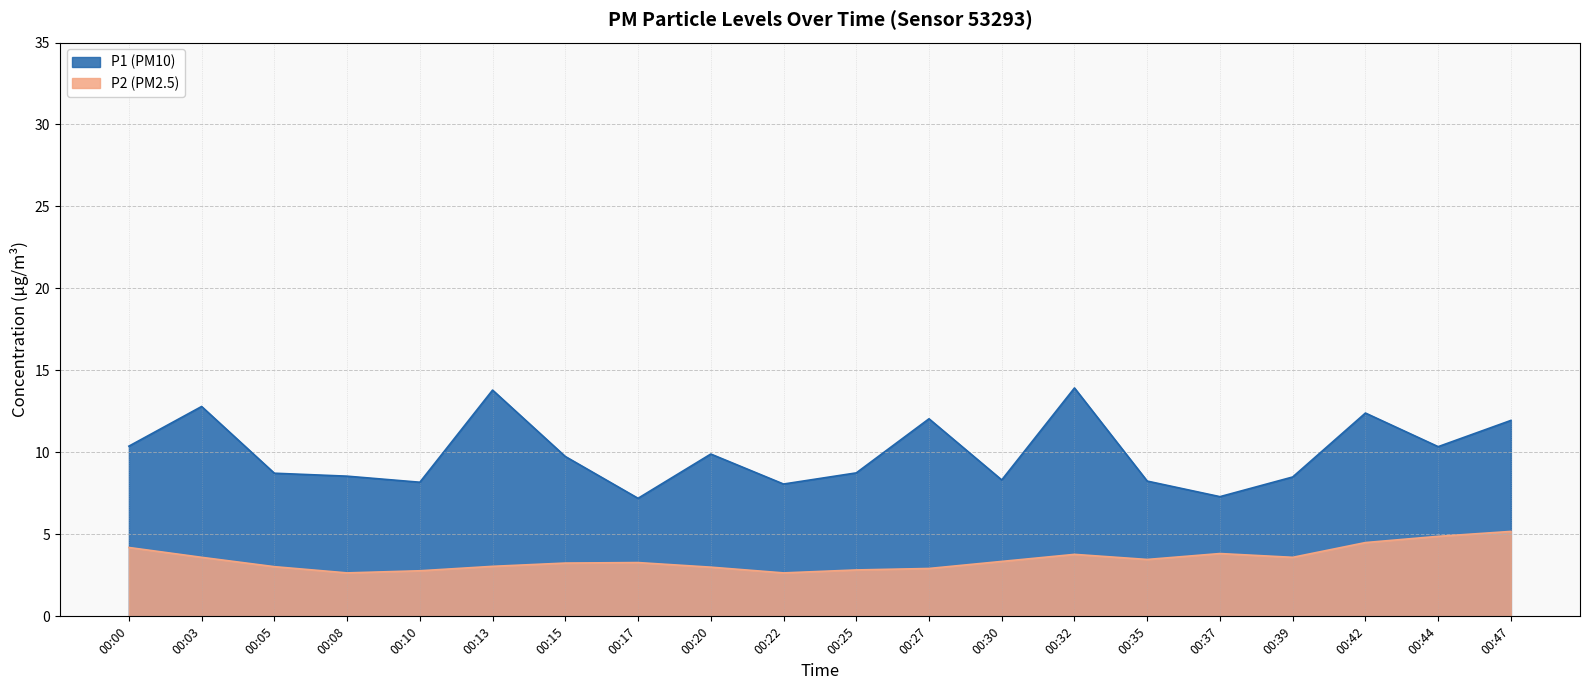

At which label does P2 first exceed 3?

00:00